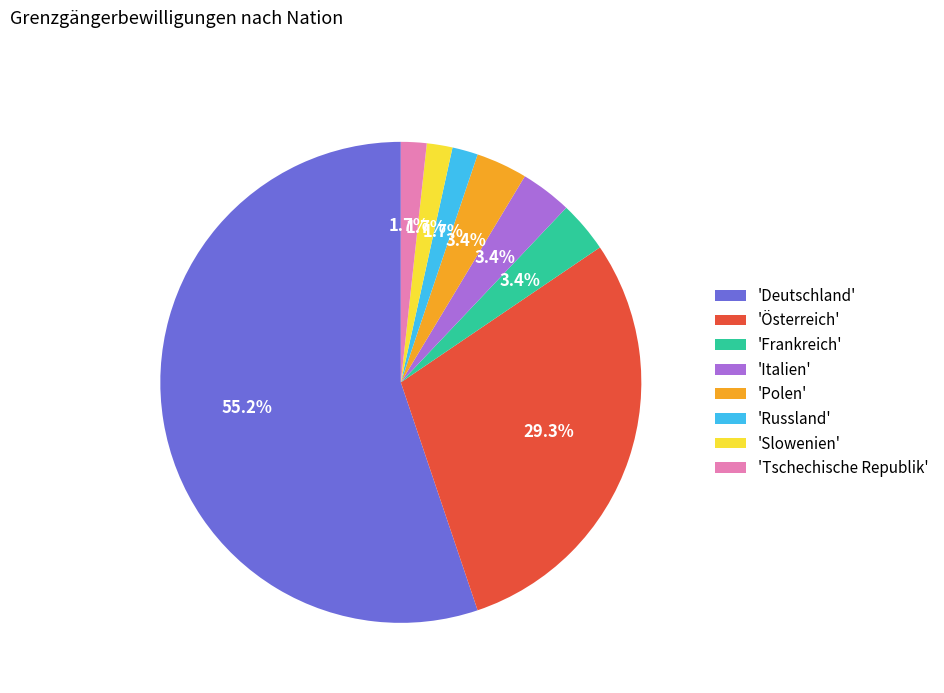

What portion of the pie excludes 'Tschechische Republik'?

98.3%